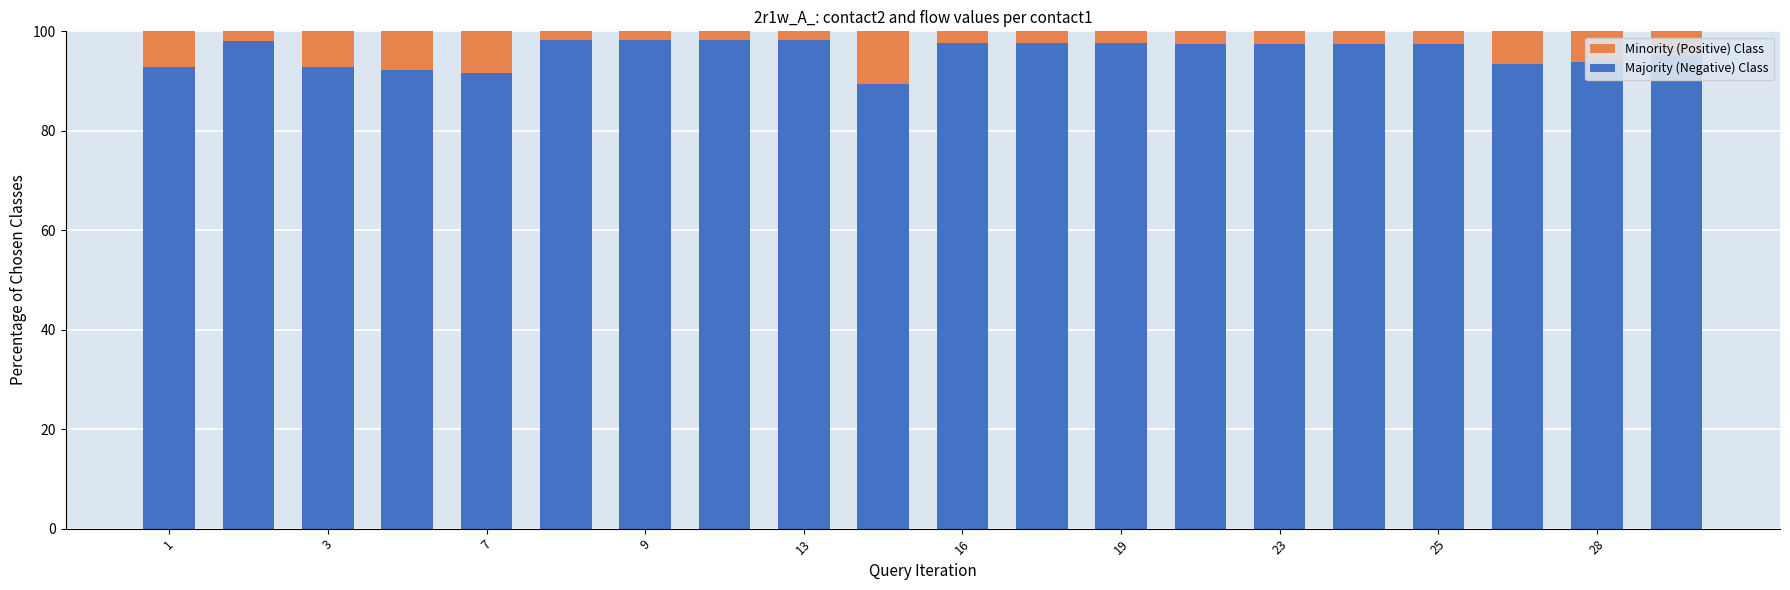

Is it true that Minority (Positive) Class equals 50.2 at 23?

False